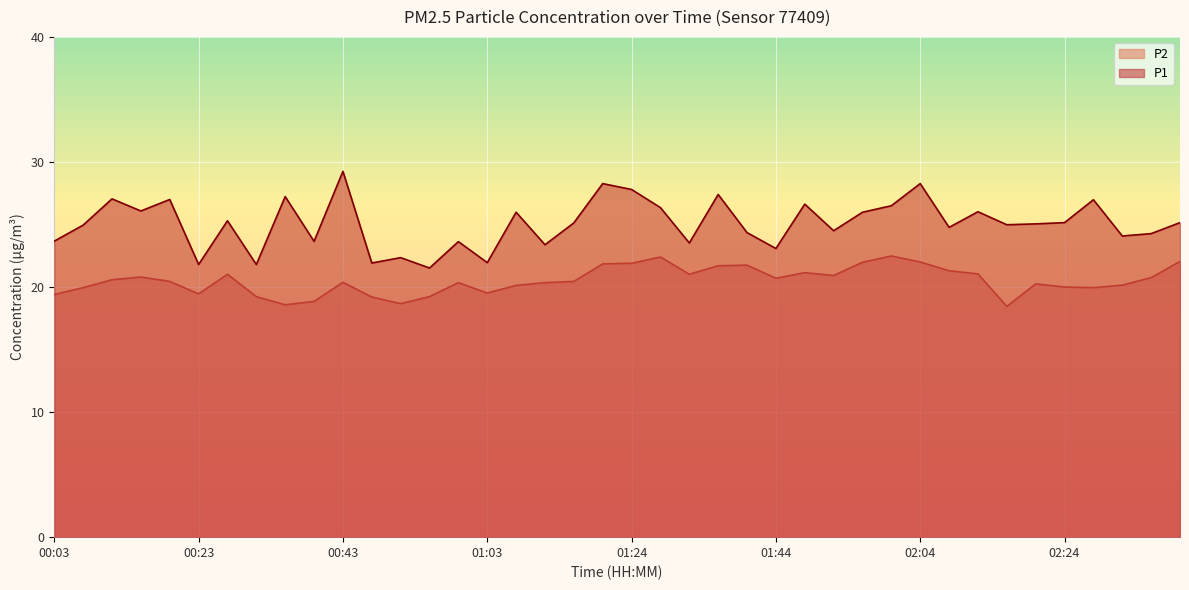

Which category has the highest value in the P1 series?

00:43